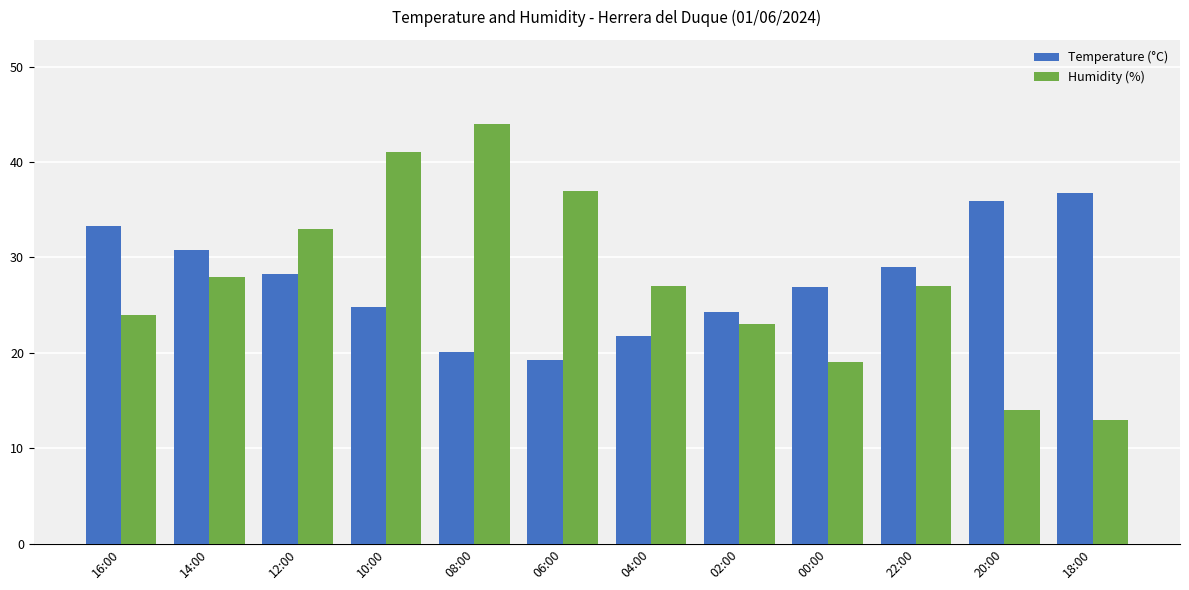

What is the approximate value of Temperature (°C) at 22:00?

29.0